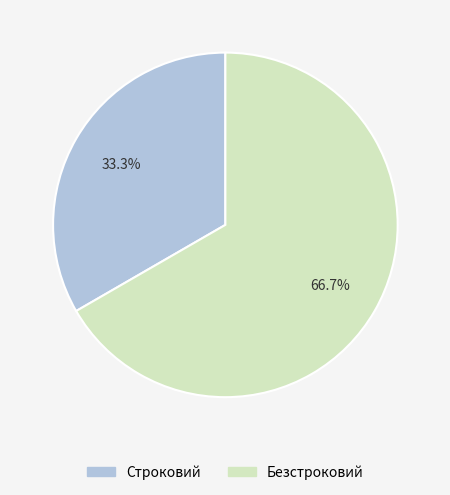

Between Безстроковий and Строковий, which is larger?

Безстроковий